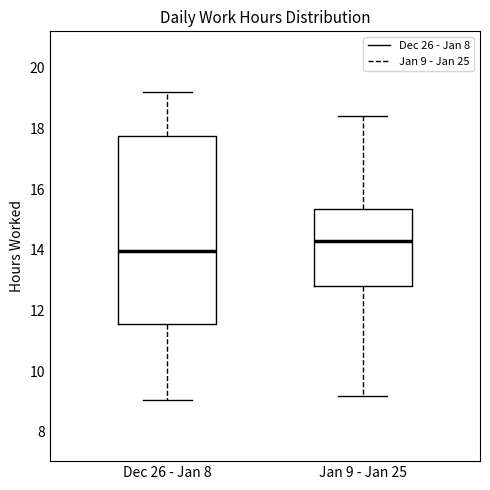

Where is the lower edge of the box for Jan 9 - Jan 25 on the y-axis? The values are not printed on the chart, so give them approximately, as read against the axis.

12.8